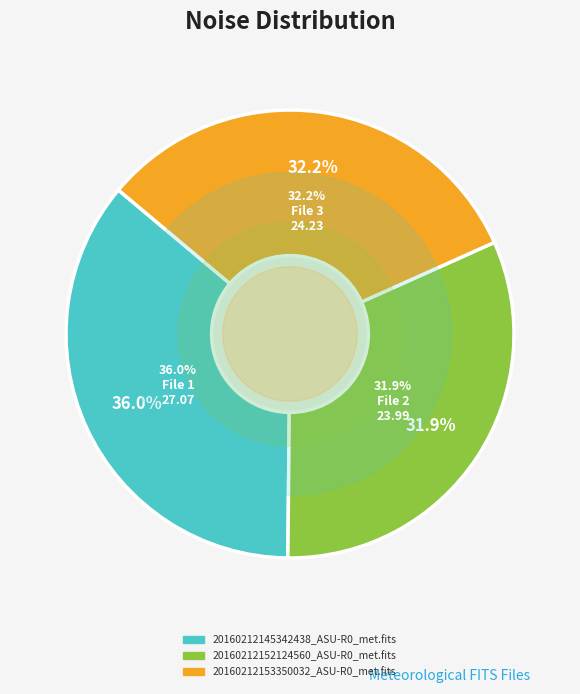

How many segments does this pie chart have?

3